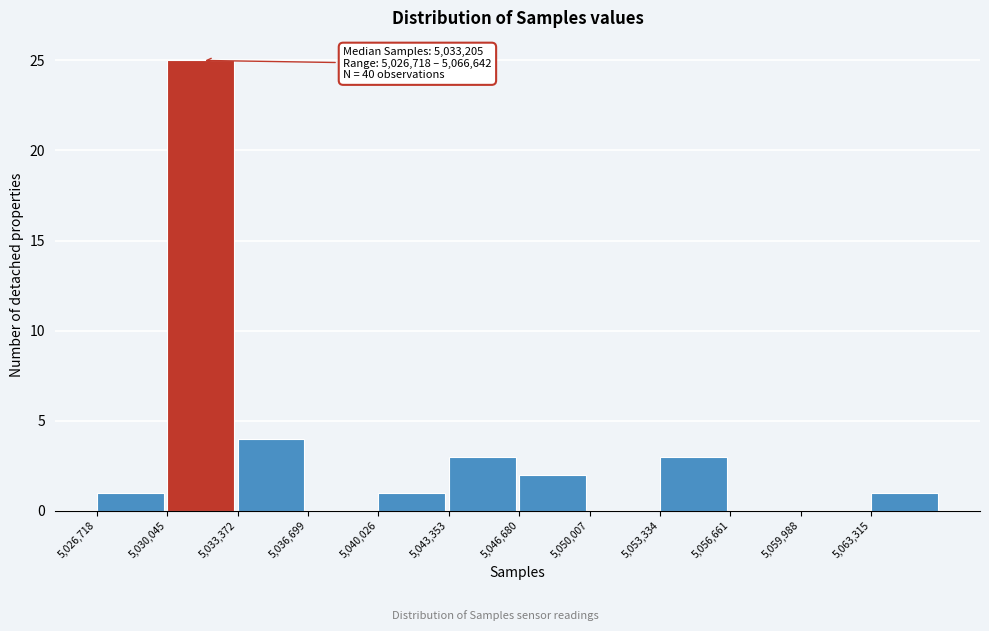

Which range on the x-axis has the tallest bar?

5030000 to 5033500